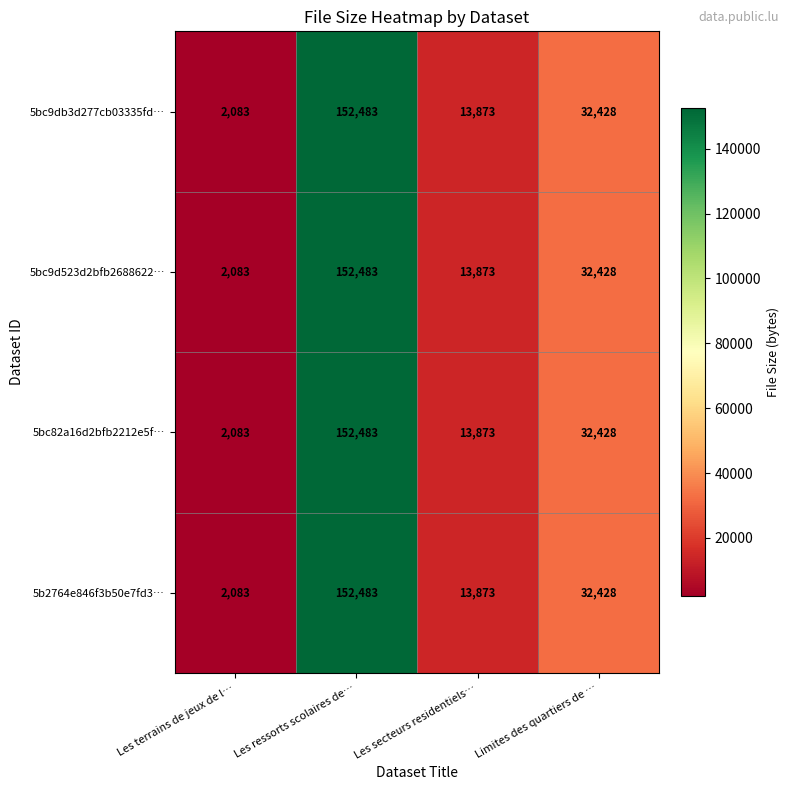

True or false: 5bc9d523d2bfb2688622… has a value of 3465 at Les terrains de jeux de l….

False